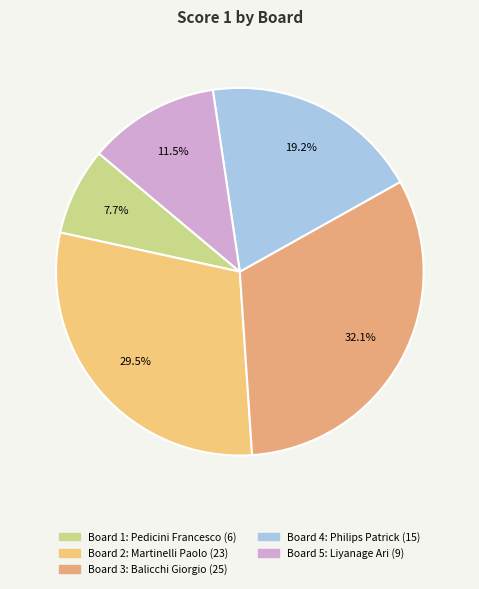

How many segments does this pie chart have?

5